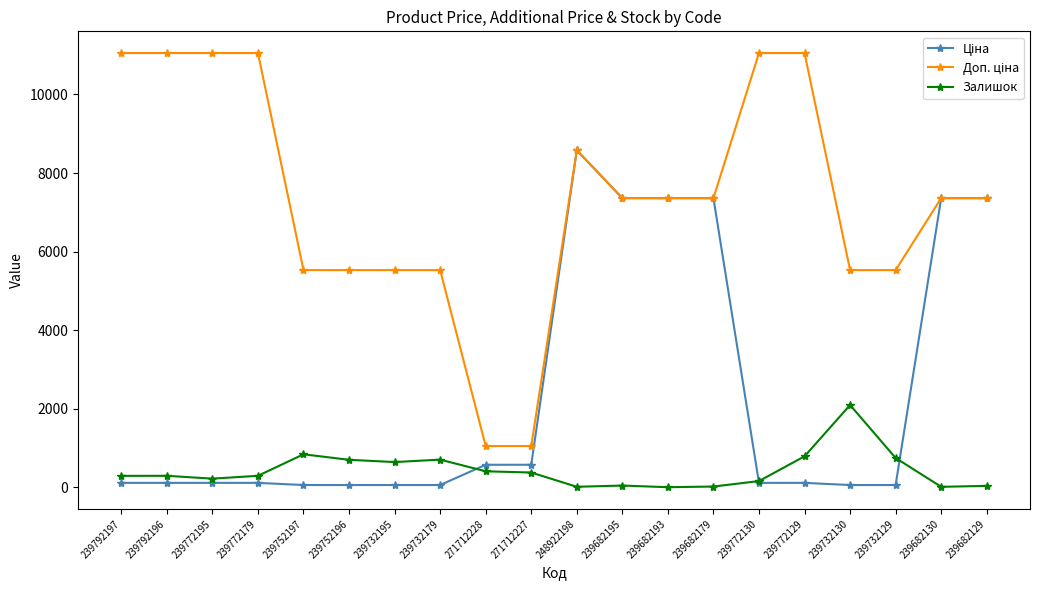

At how many categories does at least one series exceed 6058?

12